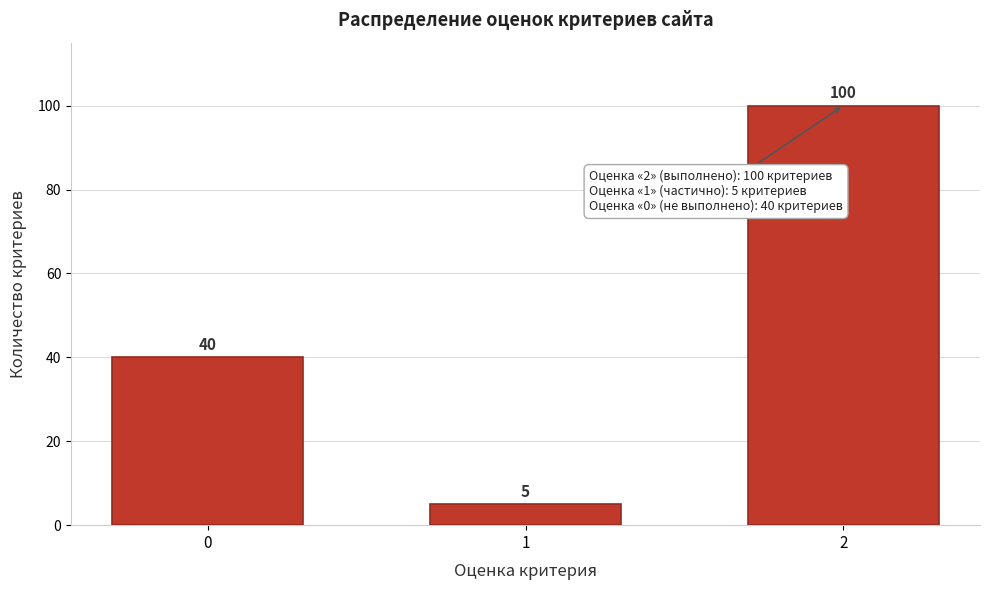

Reading left to right, what are all the values shown in this chart?

0=40	1=5	2=100